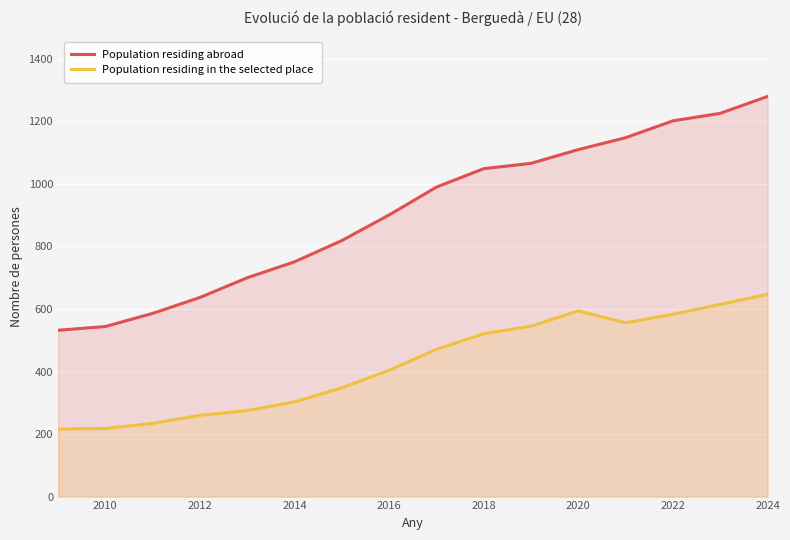

What is the sum of the Population residing abroad values at 2016 and 2012?

1538